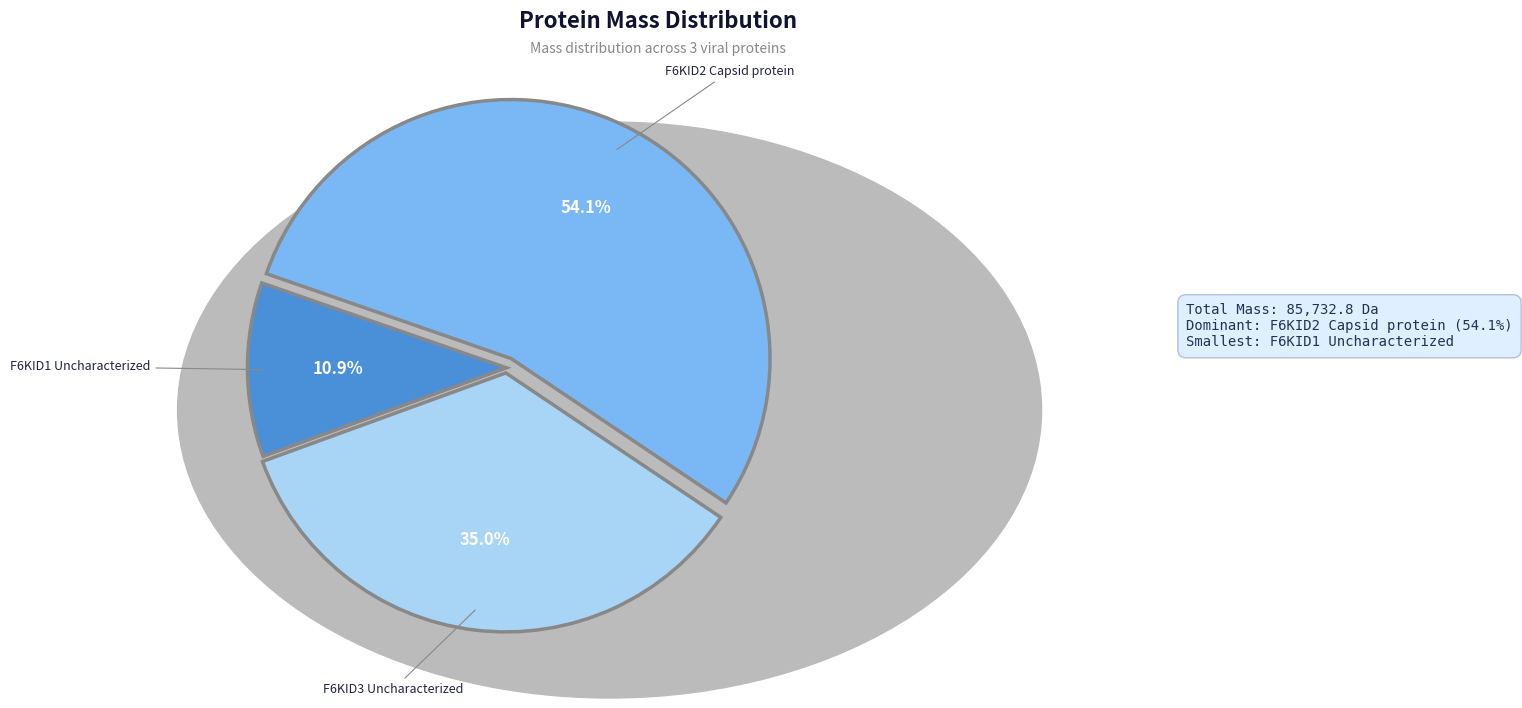

Does any single category account for the majority?

Yes